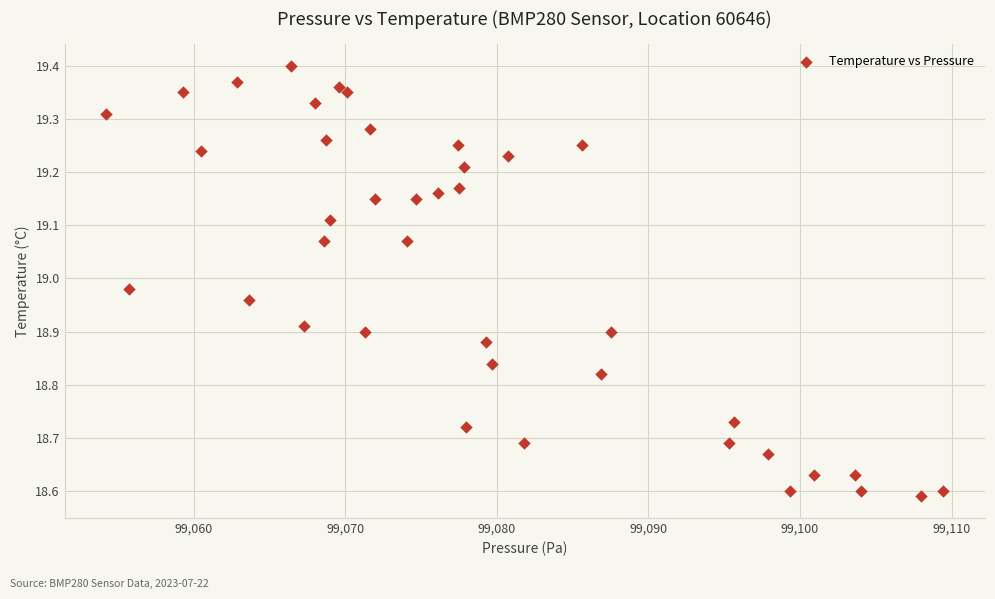

What is the range of X values (max minus min)?

55.2